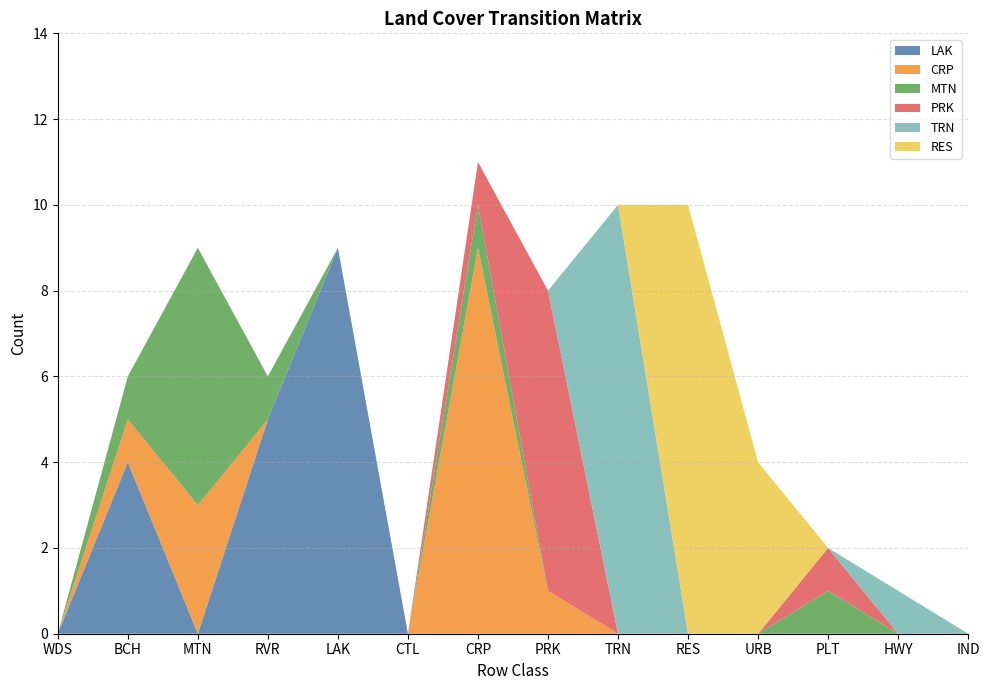

Reading left to right, extract all data points from this chart.

LAK: WDS=0	BCH=4	MTN=0	RVR=5	LAK=9	CTL=0	CRP=0	PRK=0	TRN=0	RES=0	URB=0	PLT=0	HWY=0	IND=0
CRP: WDS=0	BCH=1	MTN=3	RVR=0	LAK=0	CTL=0	CRP=9	PRK=1	TRN=0	RES=0	URB=0	PLT=0	HWY=0	IND=0
MTN: WDS=0	BCH=1	MTN=6	RVR=1	LAK=0	CTL=0	CRP=1	PRK=0	TRN=0	RES=0	URB=0	PLT=1	HWY=0	IND=0
PRK: WDS=0	BCH=0	MTN=0	RVR=0	LAK=0	CTL=0	CRP=1	PRK=7	TRN=0	RES=0	URB=0	PLT=1	HWY=0	IND=0
TRN: WDS=0	BCH=0	MTN=0	RVR=0	LAK=0	CTL=0	CRP=0	PRK=0	TRN=10	RES=0	URB=0	PLT=0	HWY=1	IND=0
RES: WDS=0	BCH=0	MTN=0	RVR=0	LAK=0	CTL=0	CRP=0	PRK=0	TRN=0	RES=10	URB=4	PLT=0	HWY=0	IND=0